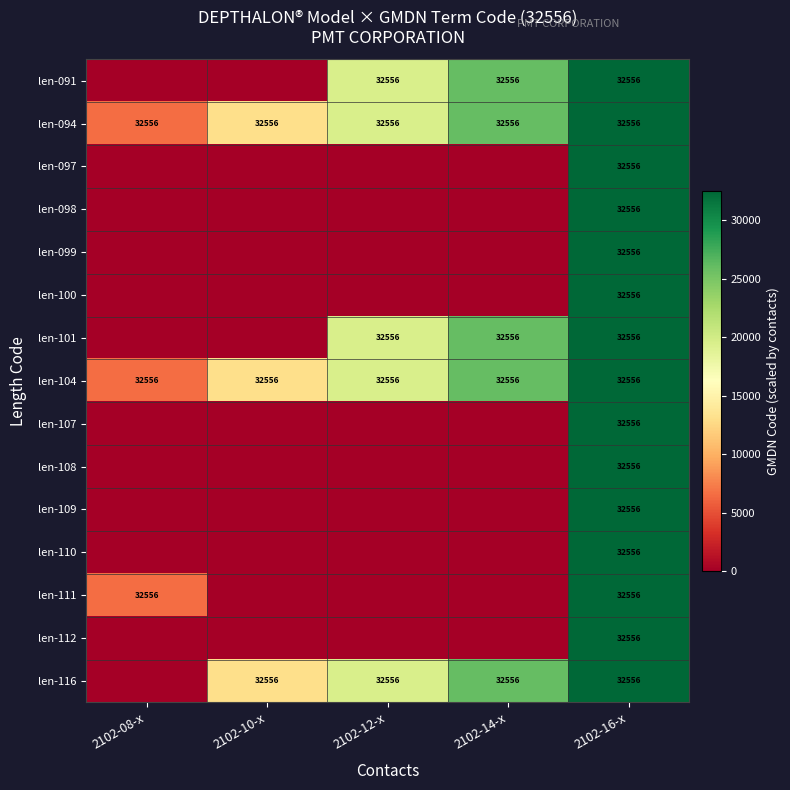

The value of len-091 at 2102-14-x is 32556. True or false?

True